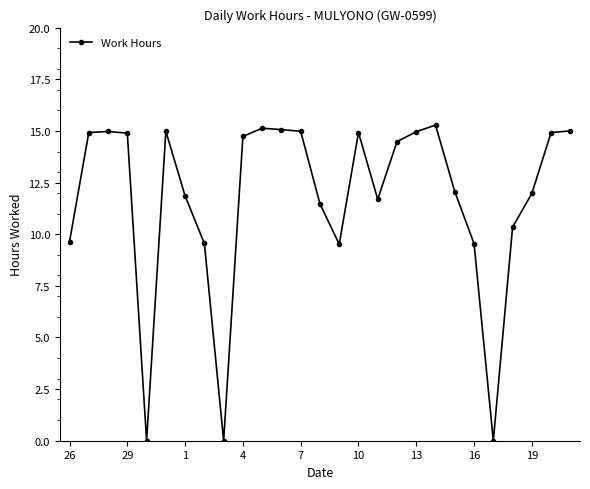

What is the value of the 25th point from the left?

12.0